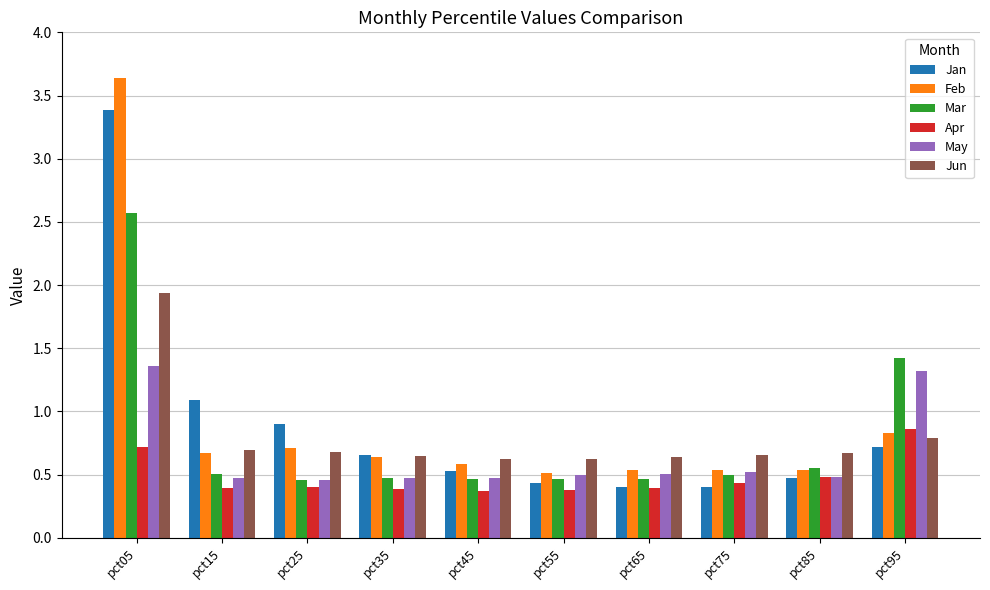

How many categories are shown in the chart?

10